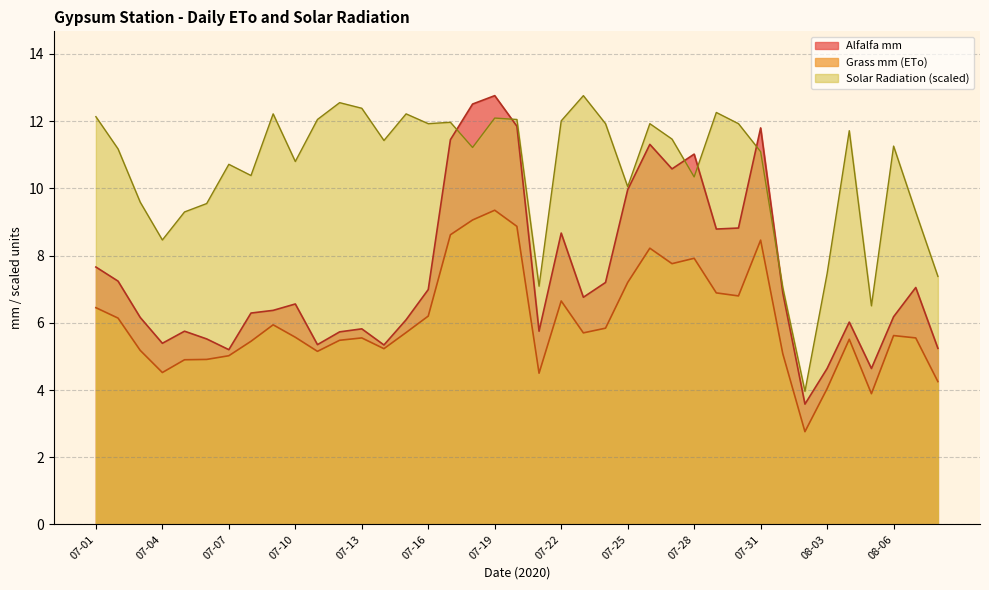

What is the greatest value displayed?

12.8